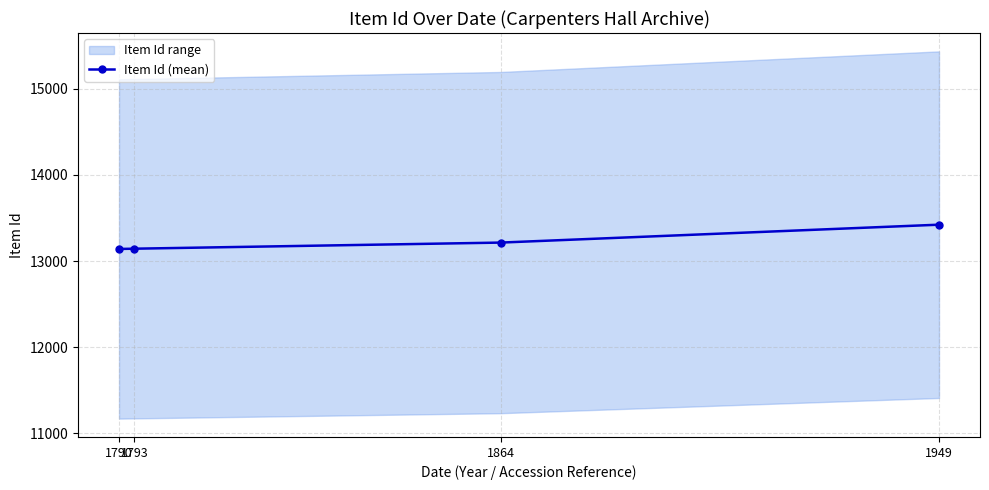

Does the chart display data point markers on the line(s)?

Yes